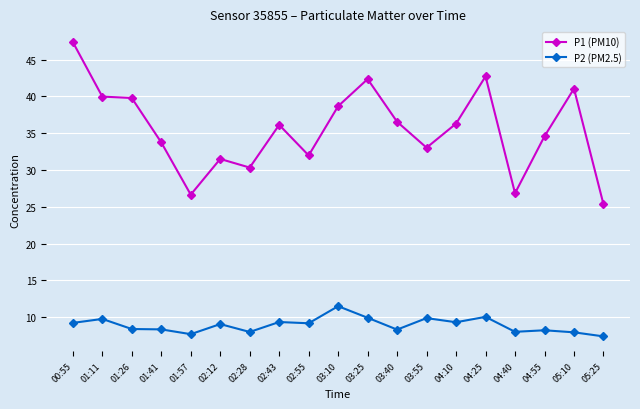

What is the sum of all P1 (PM10) values?

674.9